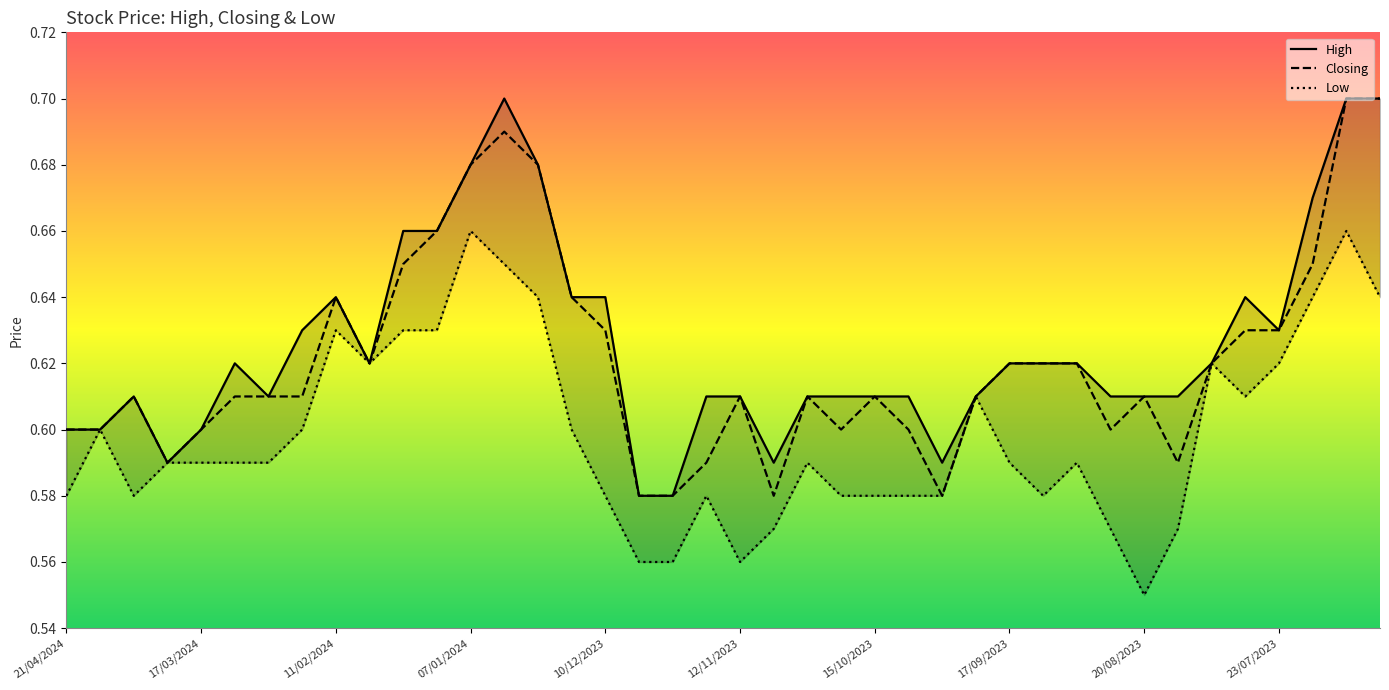

True or false: High has more than 2 points higher than both neighbors.

True